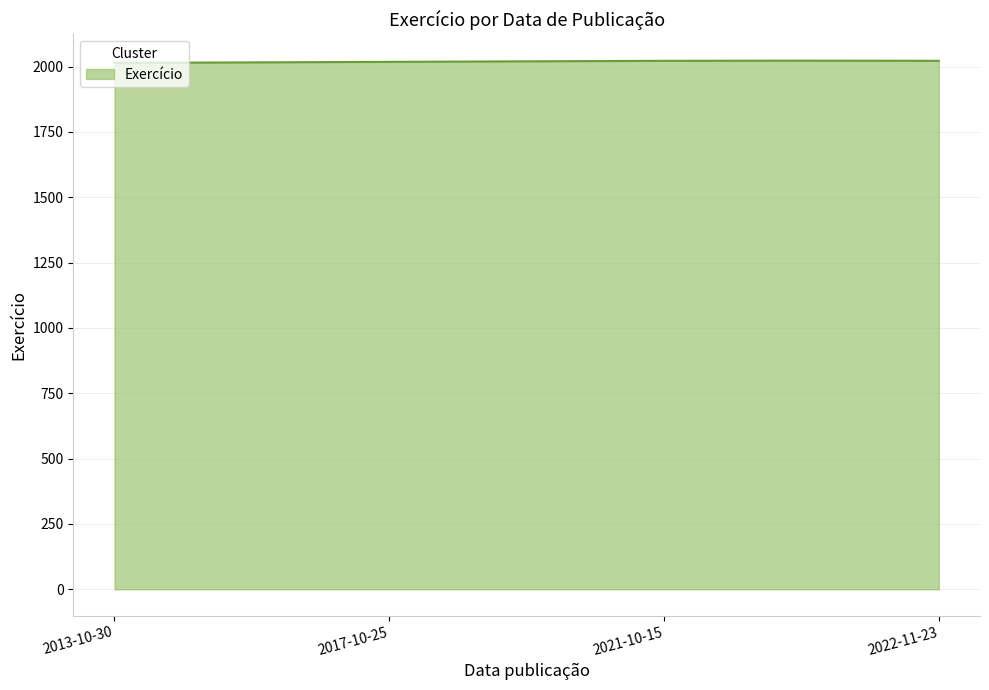

What is the maximum value shown in the chart?

2022.6